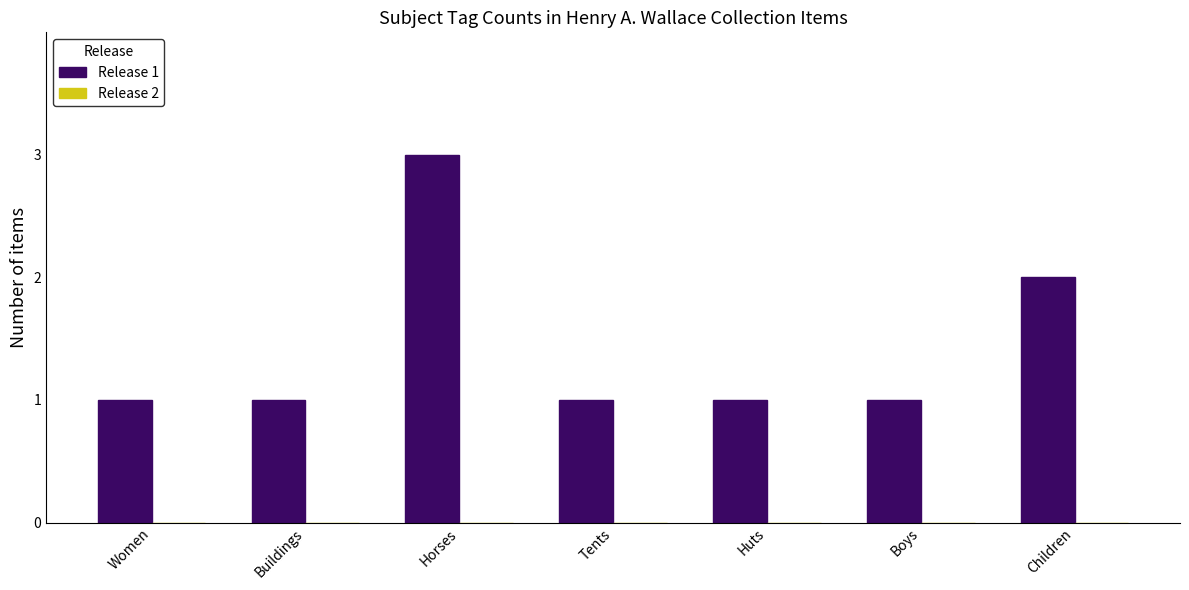

Reading right to left, extract all data points from this chart.

2	1	1	1	3	1	1